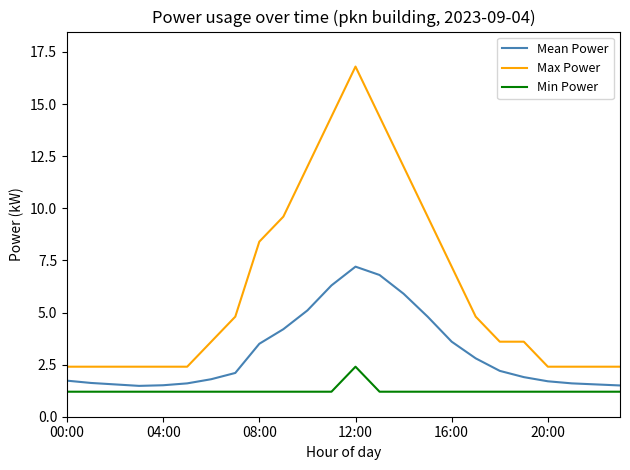

Which series has the largest range (max minus min)?

Max Power